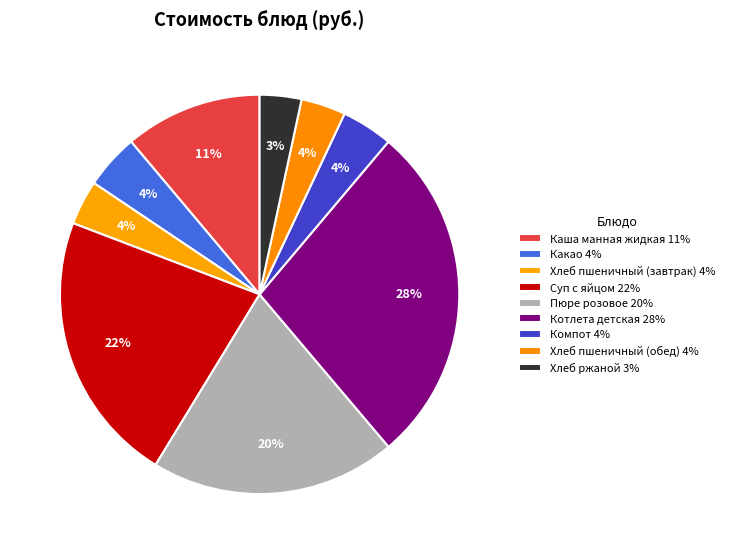

Which category has the smallest portion of the pie?

Хлеб ржаной